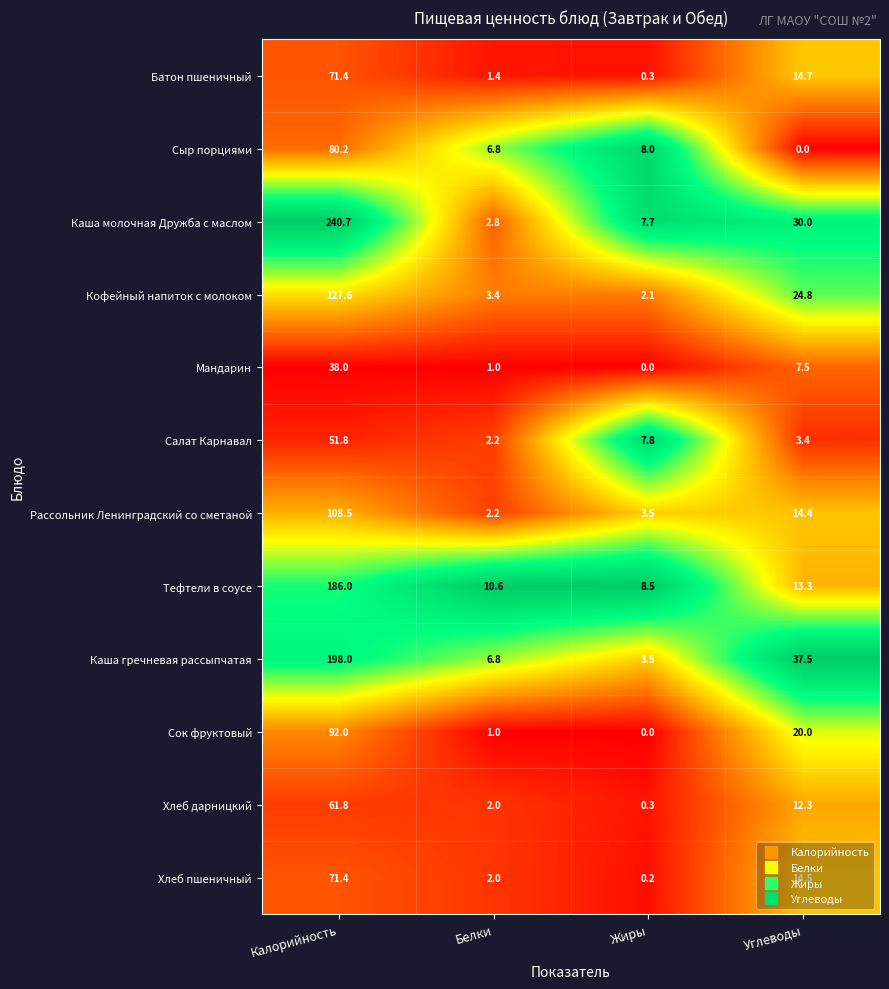

What is the spread (max minus min) of values at Жиры?

8.5